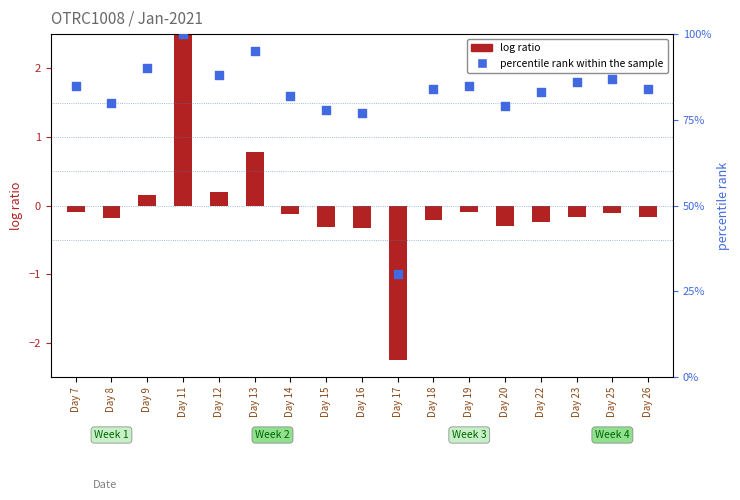

At which category is the sum across all series the highest?

Day 11